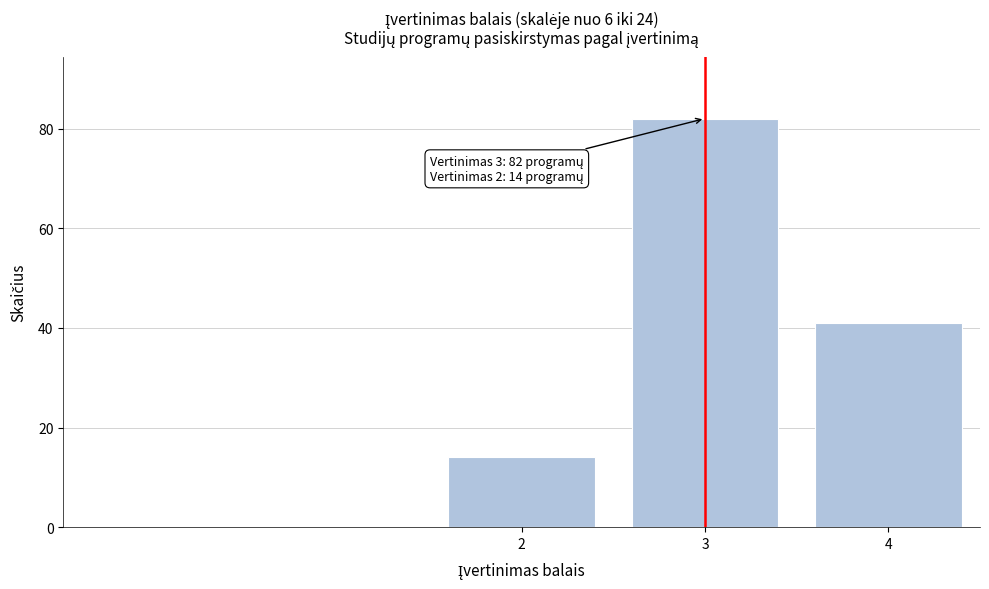

Reading left to right, transcribe all the data shown in this chart.

2=14	3=82	4=41